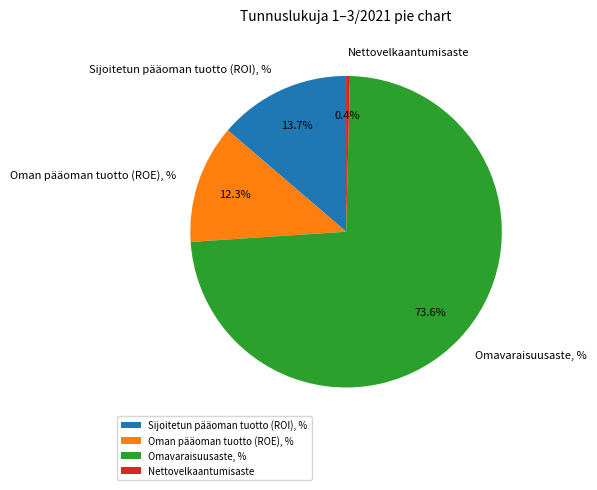

Combined, what portion of the pie is Sijoitetun pääoman tuotto (ROI), % and Nettovelkaantumisaste?

14.1%